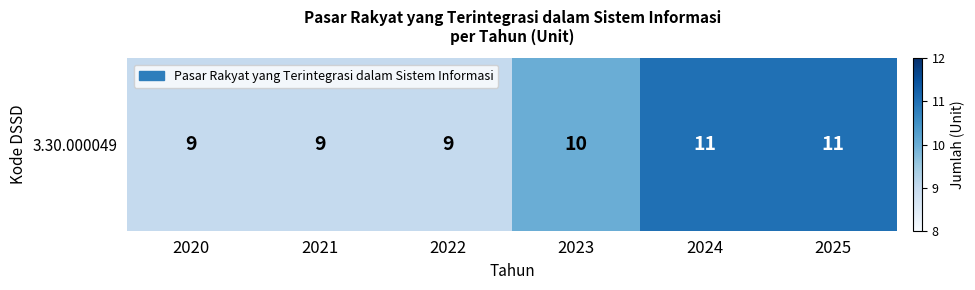

Which has a higher value, 2020 or 2023?

2023